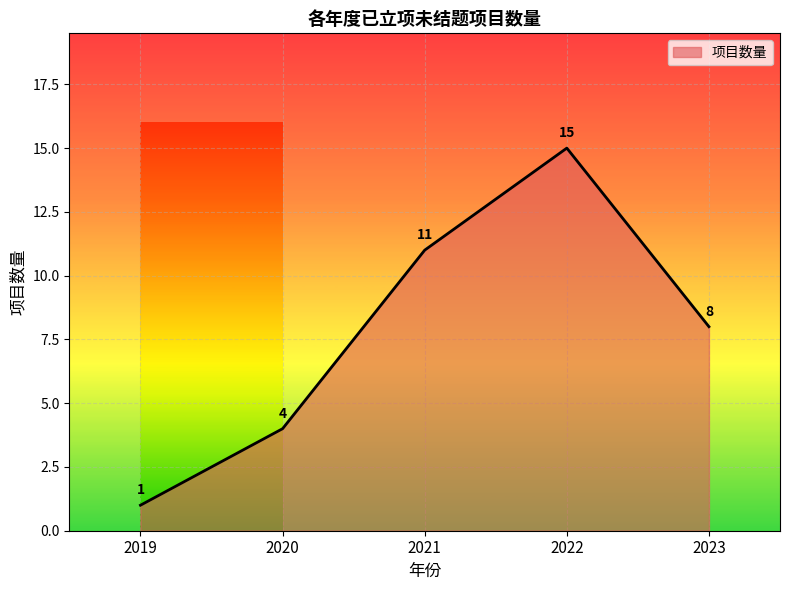

True or false: the data shows 1 at 2019.

True